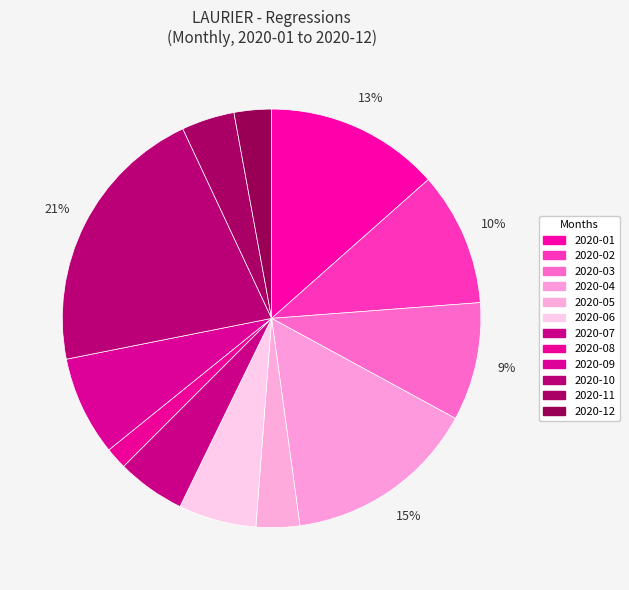

Rank the categories by value from highest to lowest.

2020-10, 2020-04, 2020-01, 2020-02, 2020-03, 2020-09, 2020-06, 2020-07, 2020-11, 2020-05, 2020-12, 2020-08